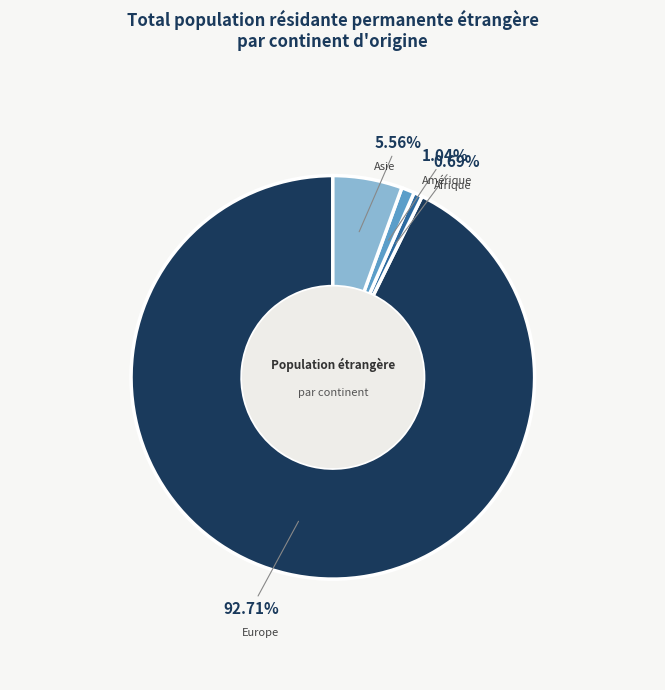

How many segments does this pie chart have?

4